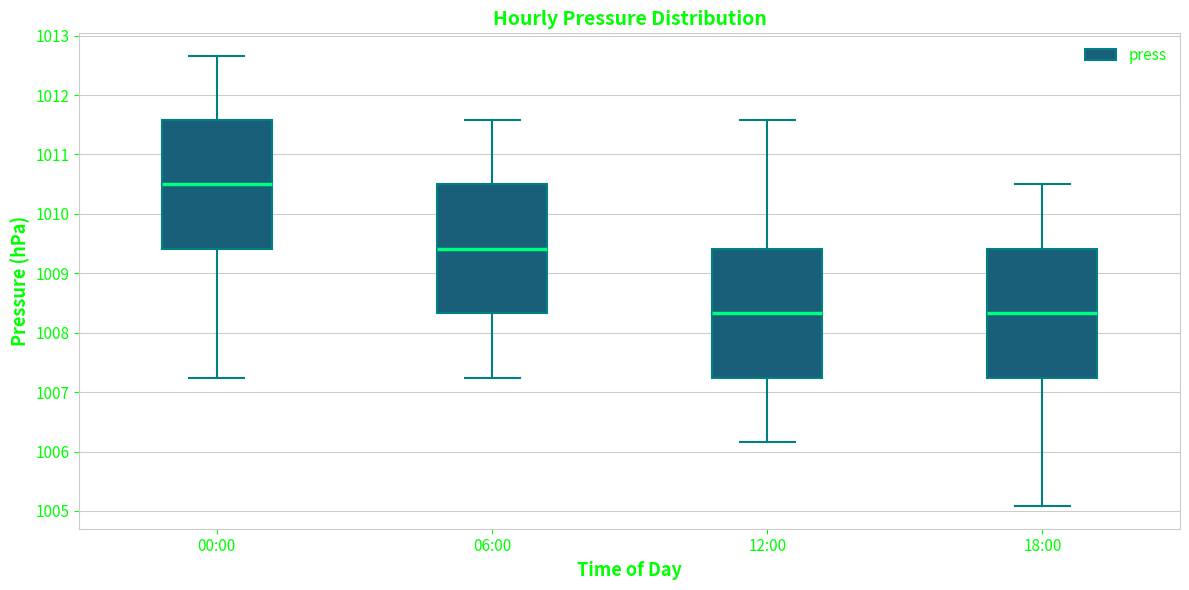

Reading left to right, read every box against the y-axis: the position of its median line, the range the box covers, and the ends of its whiskers. The values are not printed on the chart, so give them approximately, as read against the axis.

00:00: median 1010.5, box 1009.4 to 1011.6, whiskers 1007.2 to 1012.7
06:00: median 1009.4, box 1008.3 to 1010.5, whiskers 1007.2 to 1011.6
12:00: median 1008.3, box 1007.2 to 1009.4, whiskers 1006.2 to 1011.6
18:00: median 1008.3, box 1007.2 to 1009.4, whiskers 1005.1 to 1010.5